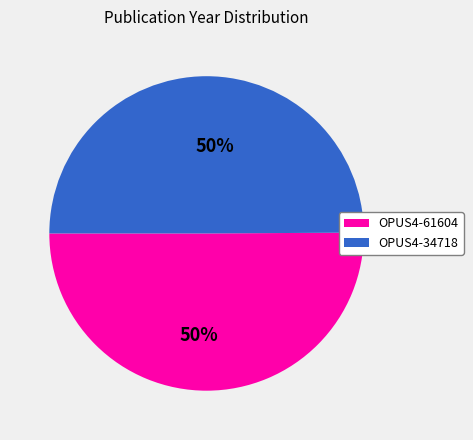

Combined, do OPUS4-34718 and OPUS4-61604 account for over 50%?

Yes